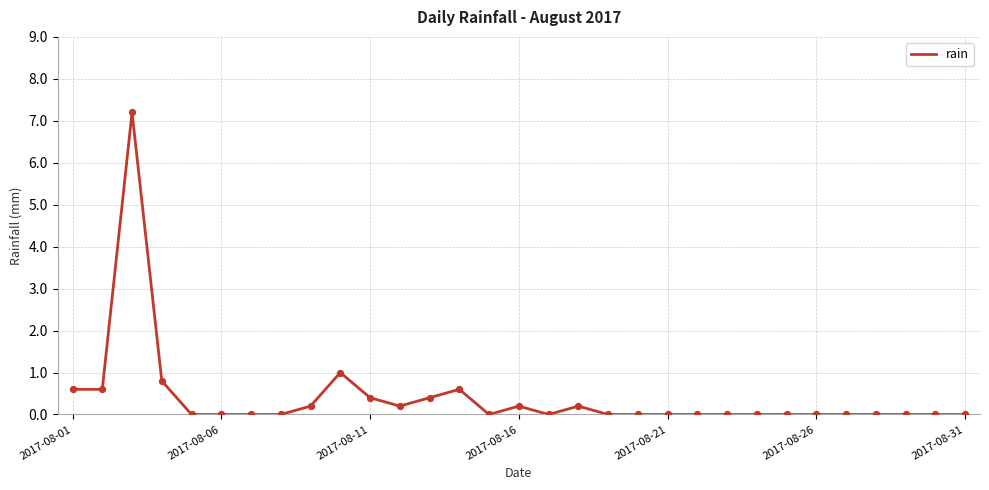

What is the difference between the maximum and minimum values?

7.2